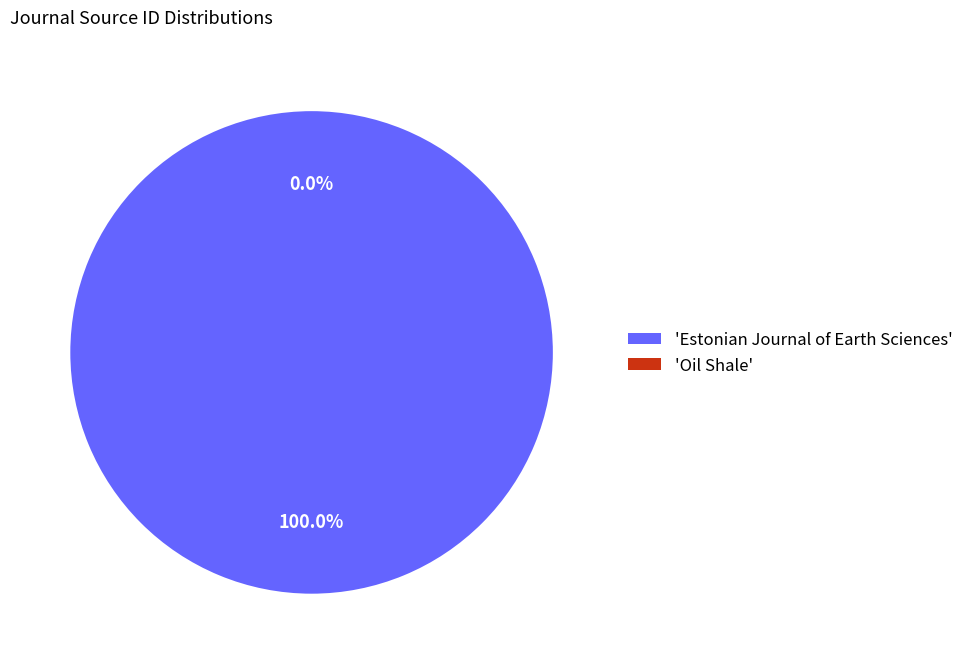

To the nearest percent, what portion does Estonian Journal of Earth Sciences represent?

100%